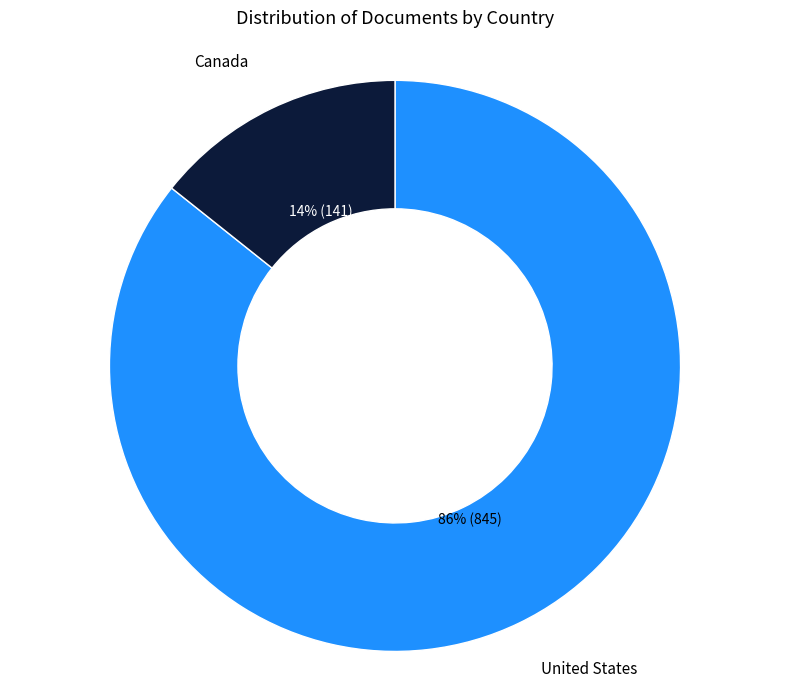

Is there a majority slice in this chart?

Yes